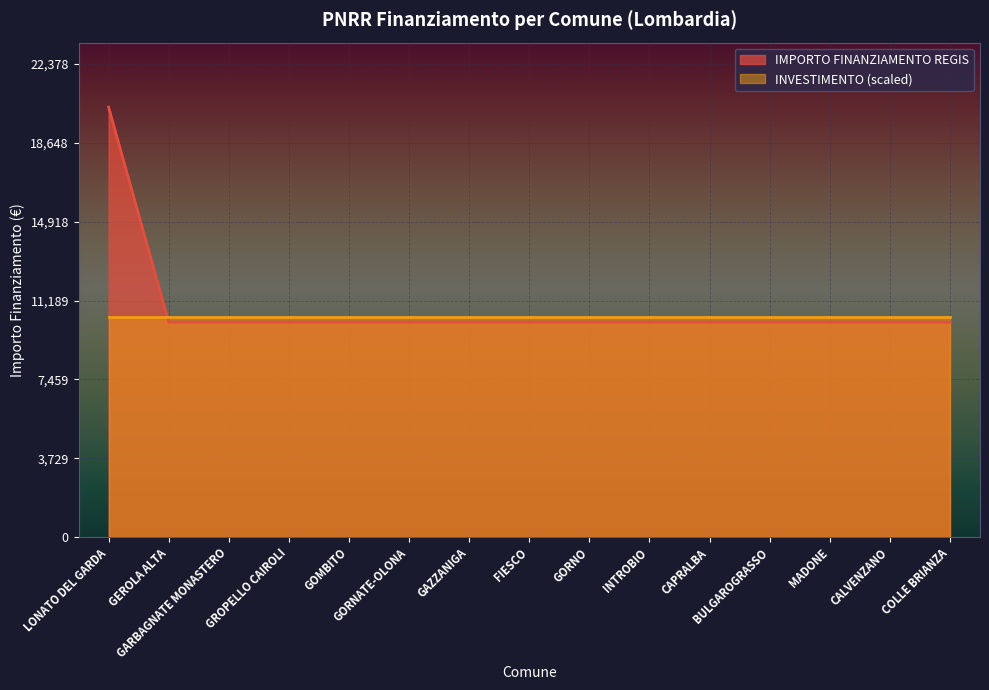

Between GARBAGNATE MONASTERO and CAPRALBA, which is larger?

GARBAGNATE MONASTERO